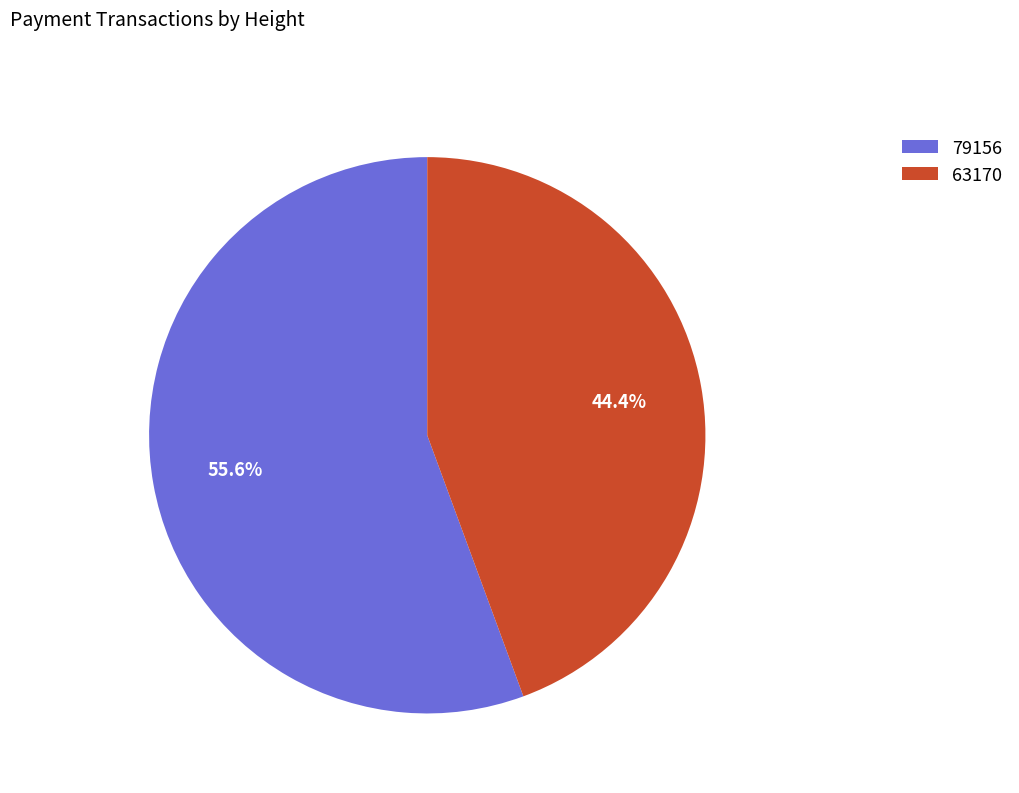

How many segments does this pie chart have?

2